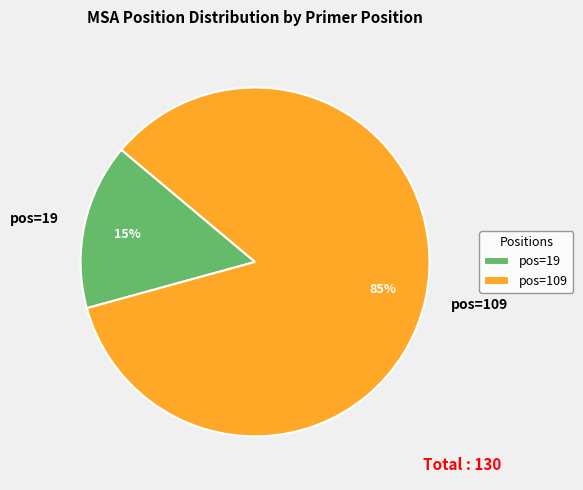

What is the smallest slice in the pie chart?

pos=19